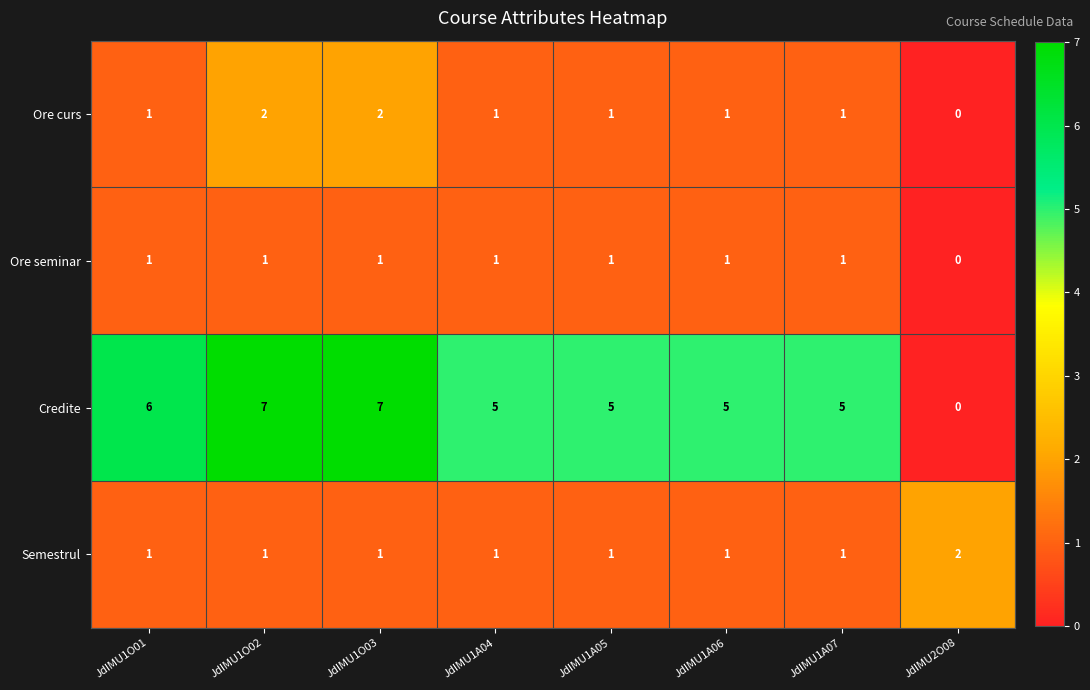

Which series has the largest total across all categories?

Credite